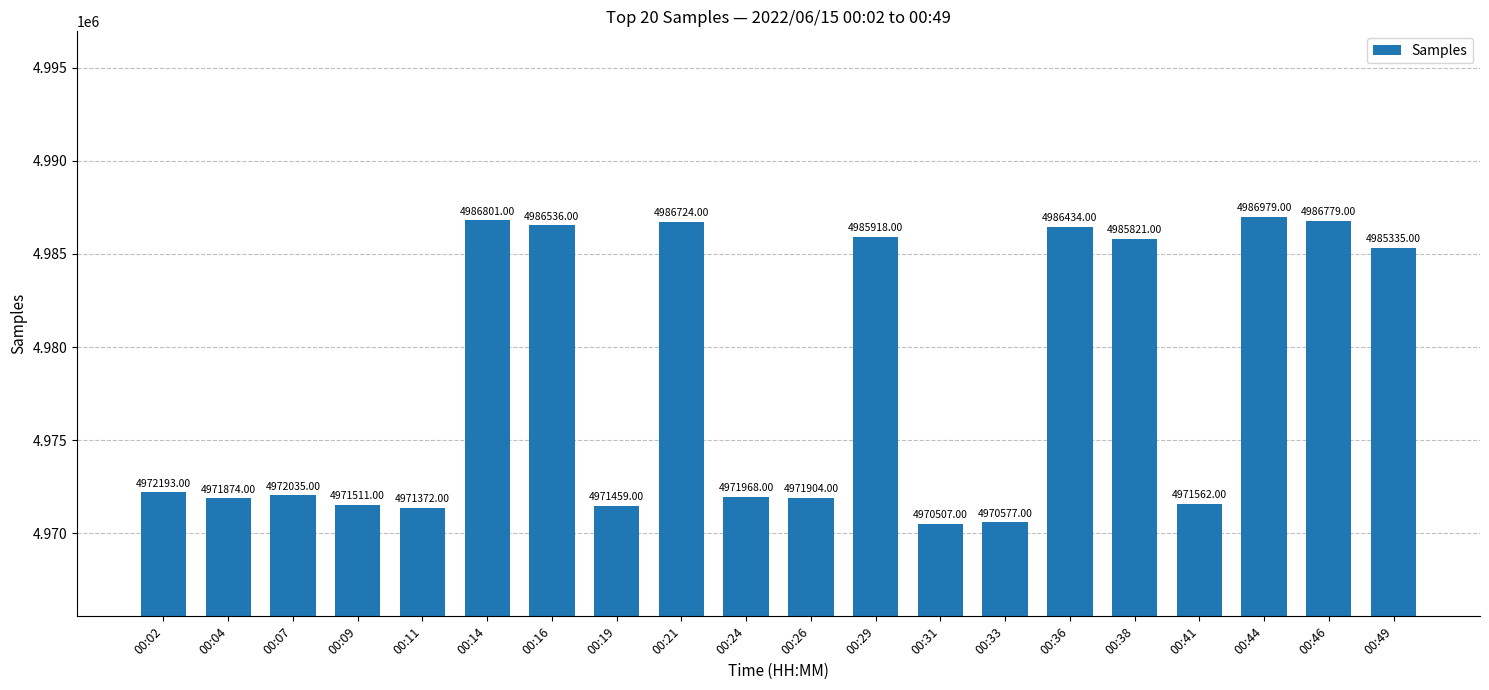

What is the difference between the maximum and minimum values?

16472